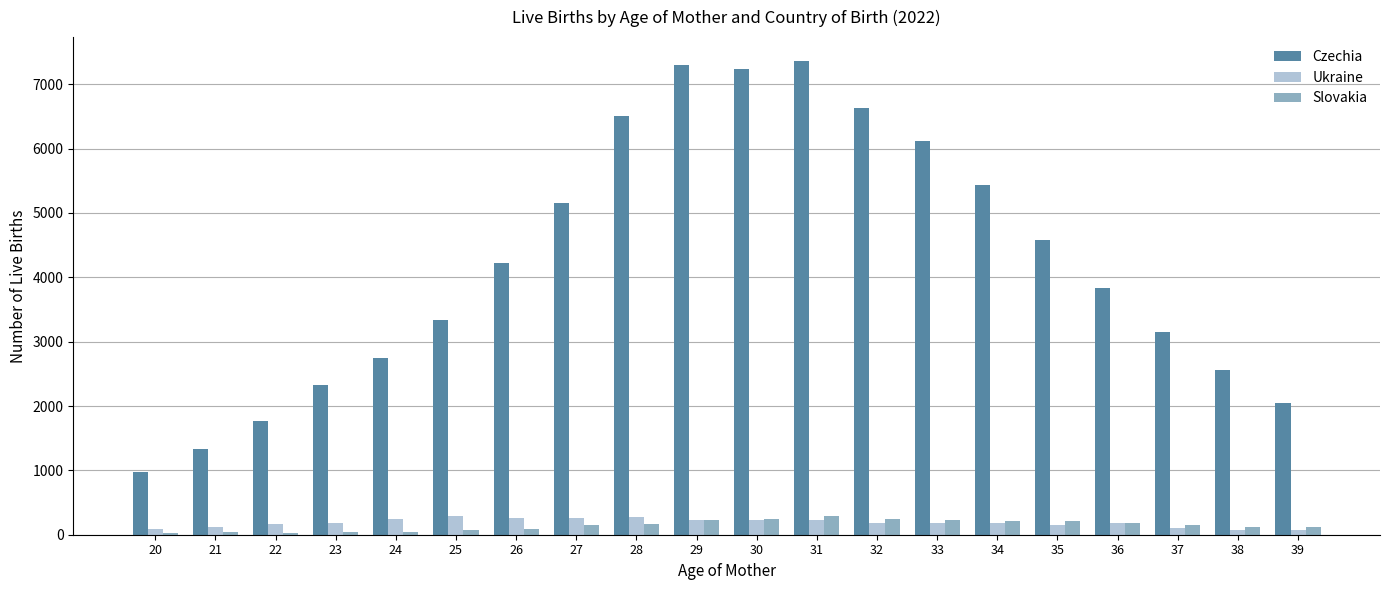

Is it true that Czechia equals 5569 at 36?

False